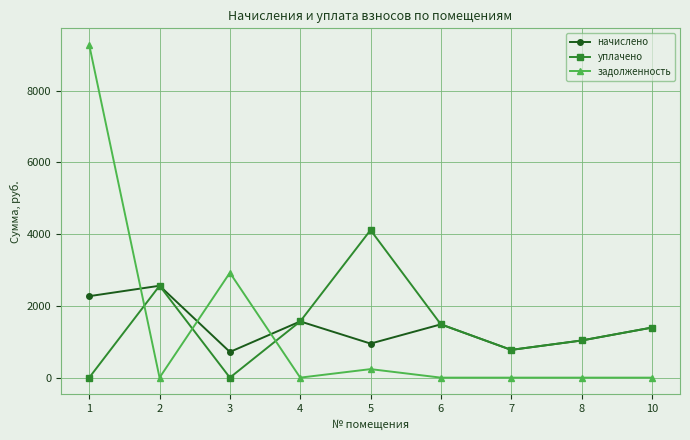

How many values in the задолженность series exceed 0?

3